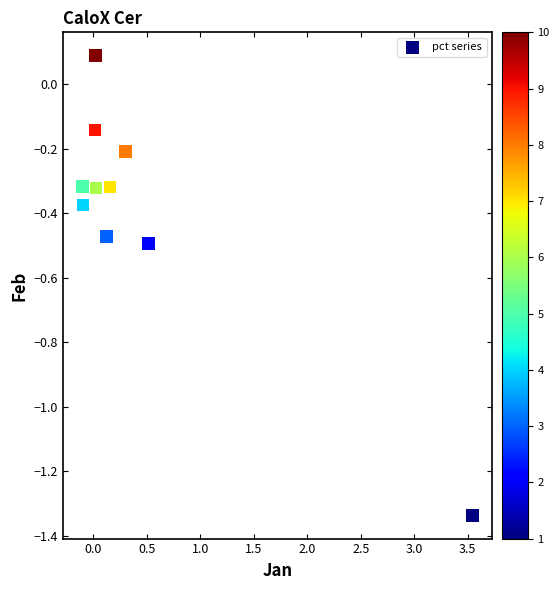

What is the range of Y values (max minus min)?

1.4